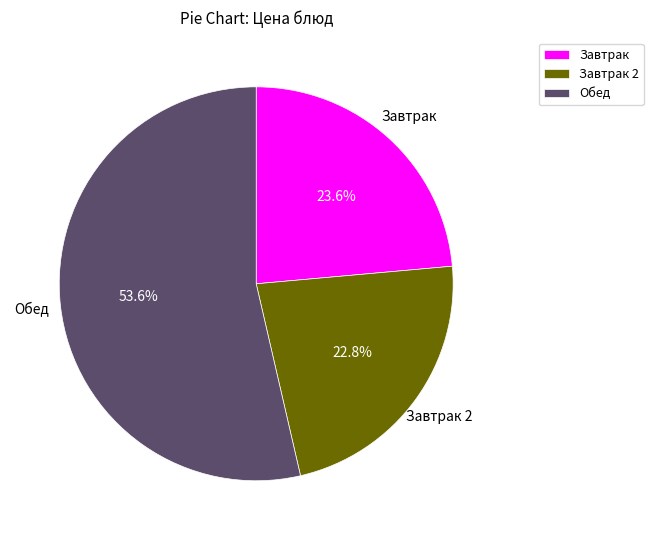

Does any single category account for the majority?

Yes